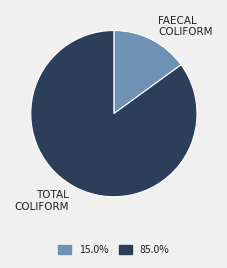

Is there a majority slice in this chart?

Yes